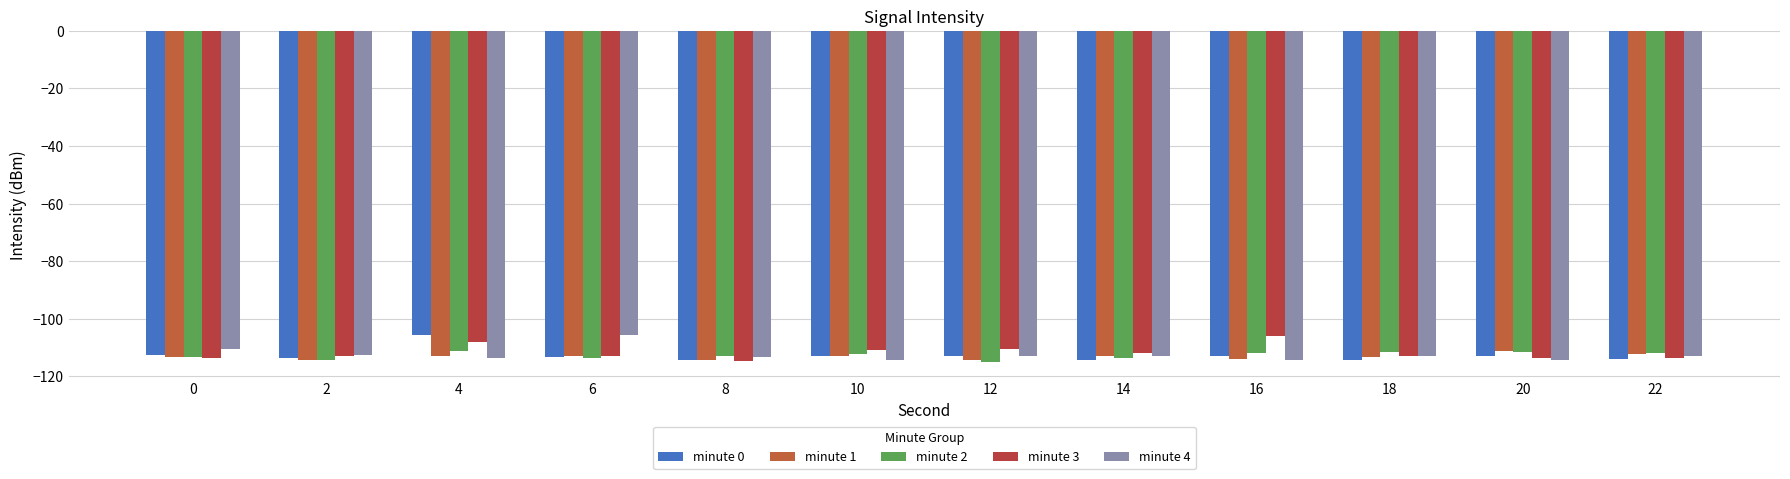

What is the spread (max minus min) of values at 6?

8.1